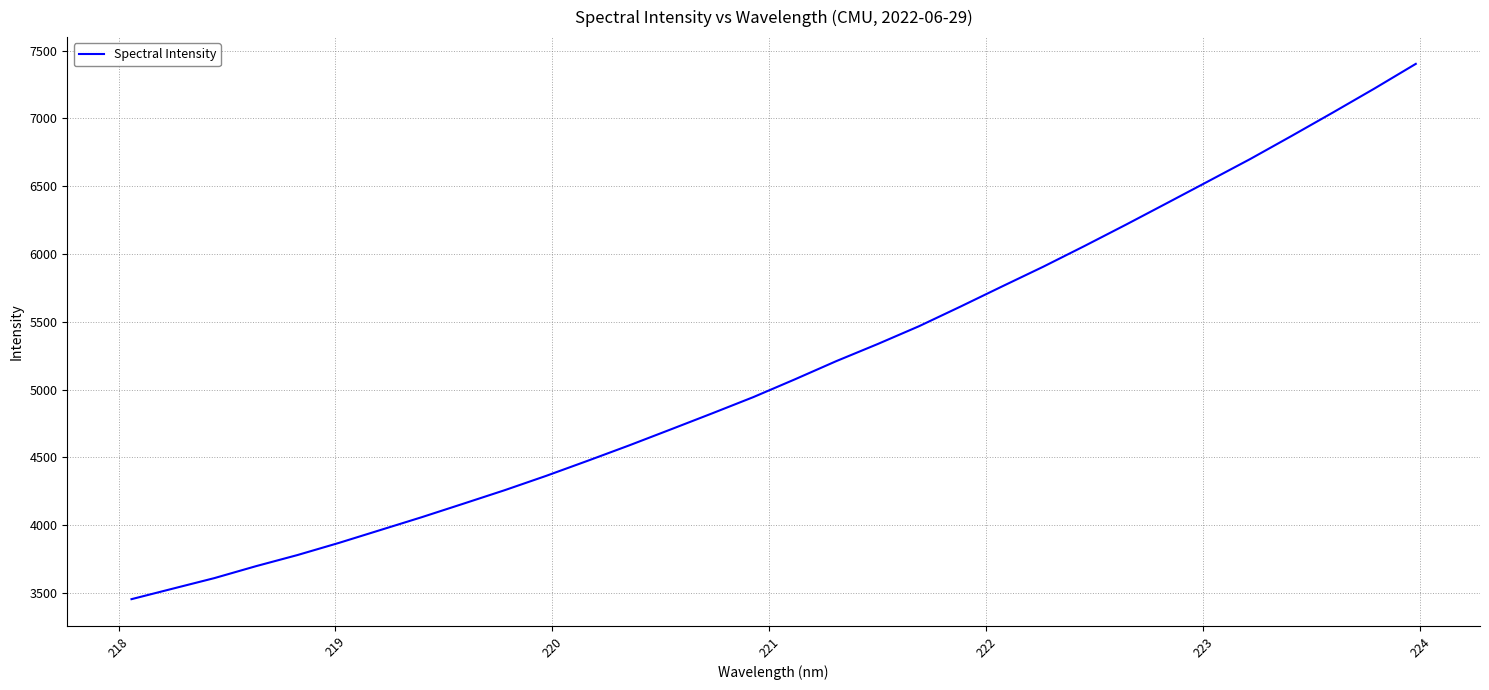

What is the average value?

5159.3